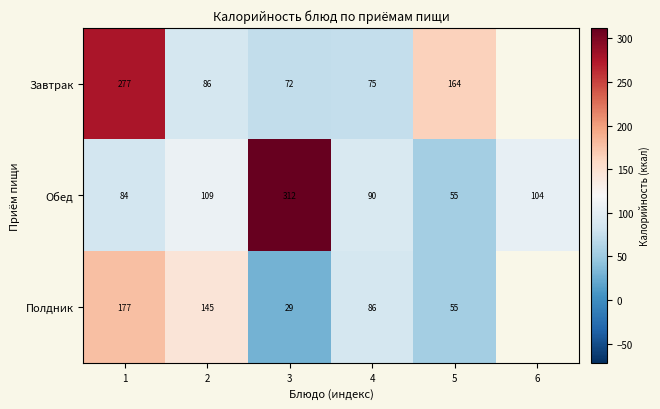

At 1, list the series in order from smallest to largest.

Обед, Полдник, Завтрак